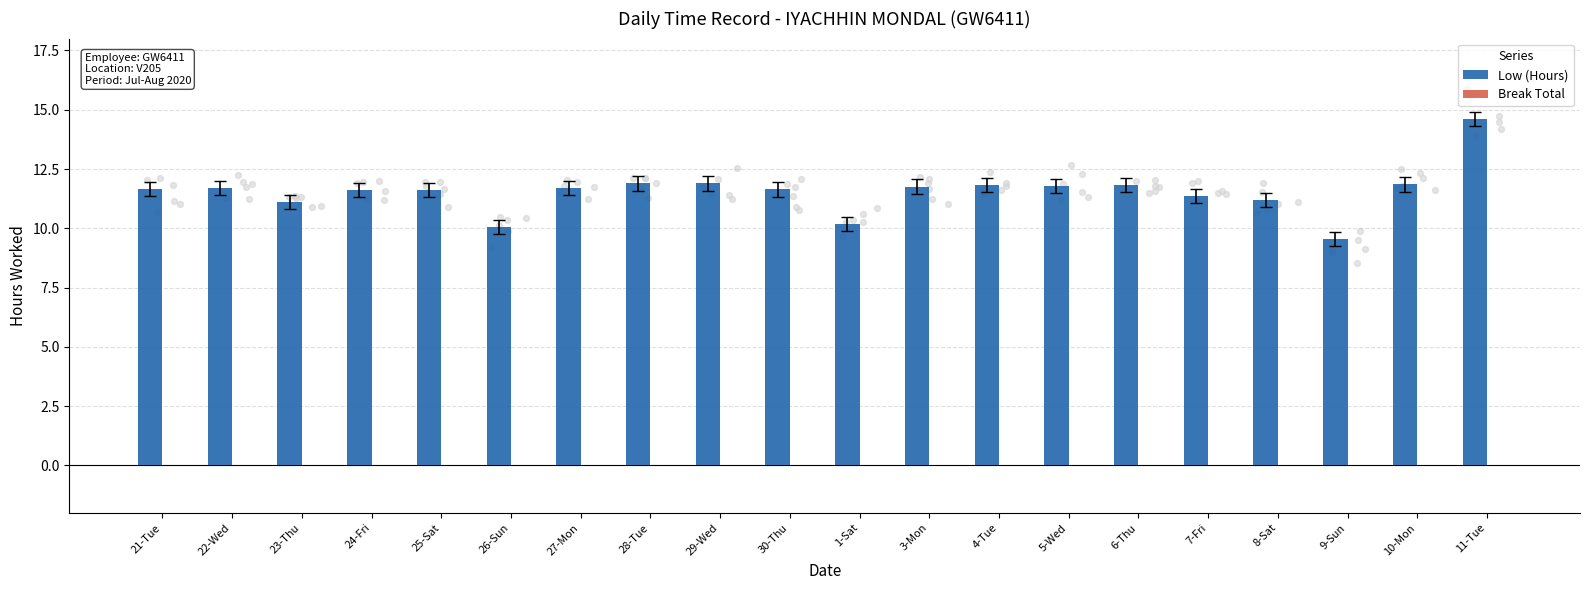

Which series contains the highest Y value?

Low (Hours)